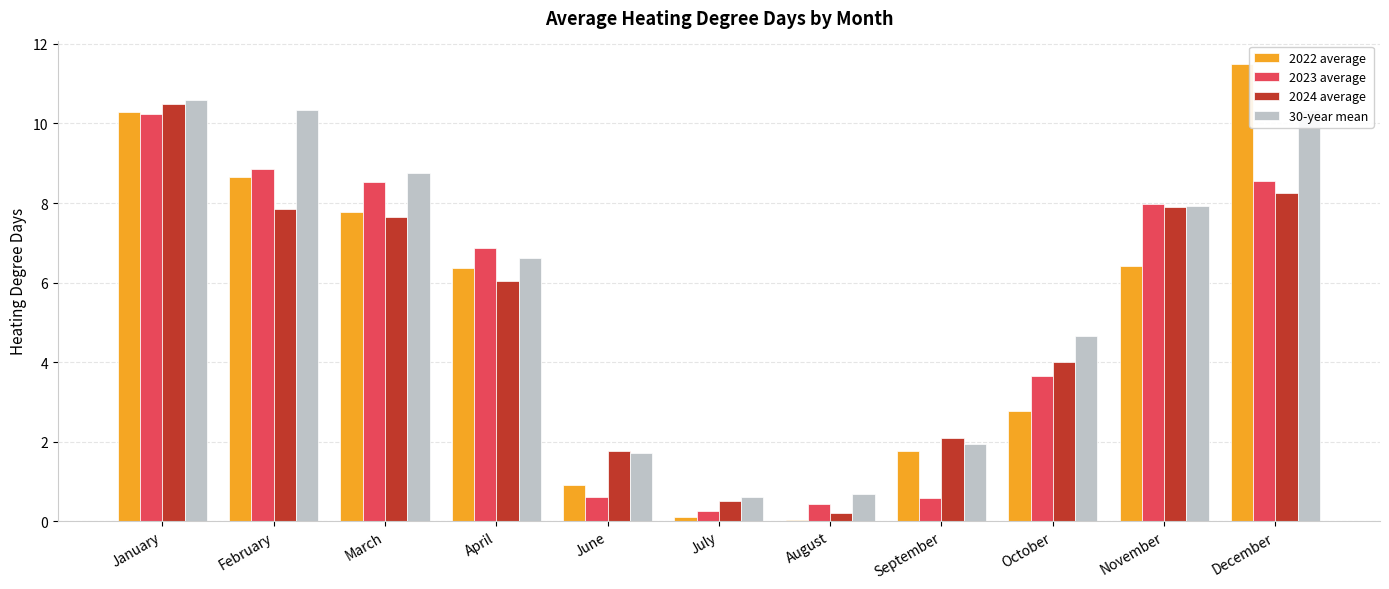

What is the sum of the 2024 average values at January and December?

18.7